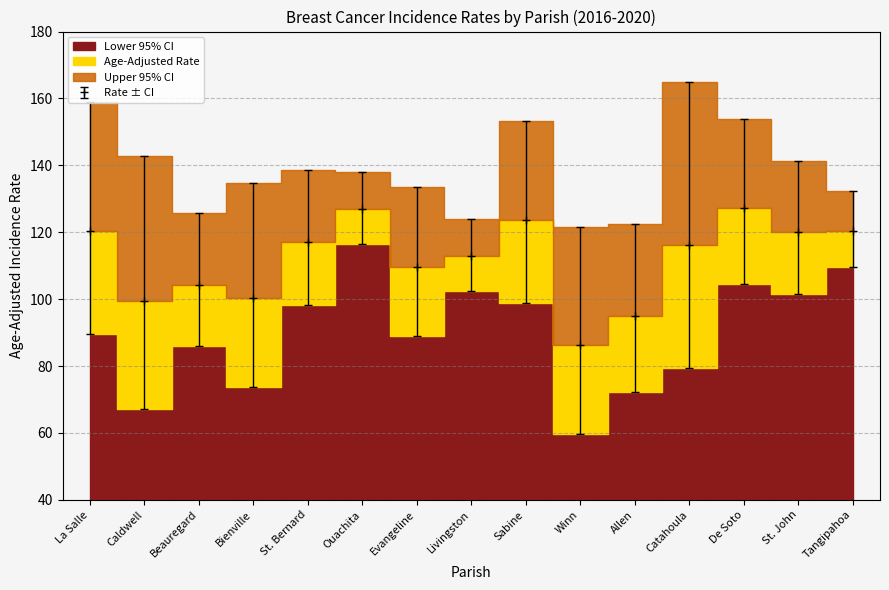

What is the difference between the highest and lowest values at Evangeline?

44.4